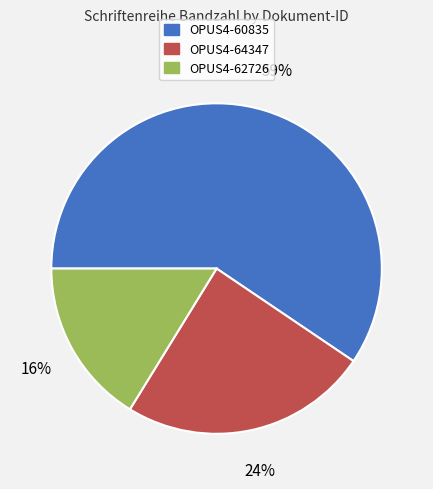

Which category has the smallest portion of the pie?

OPUS4-62726